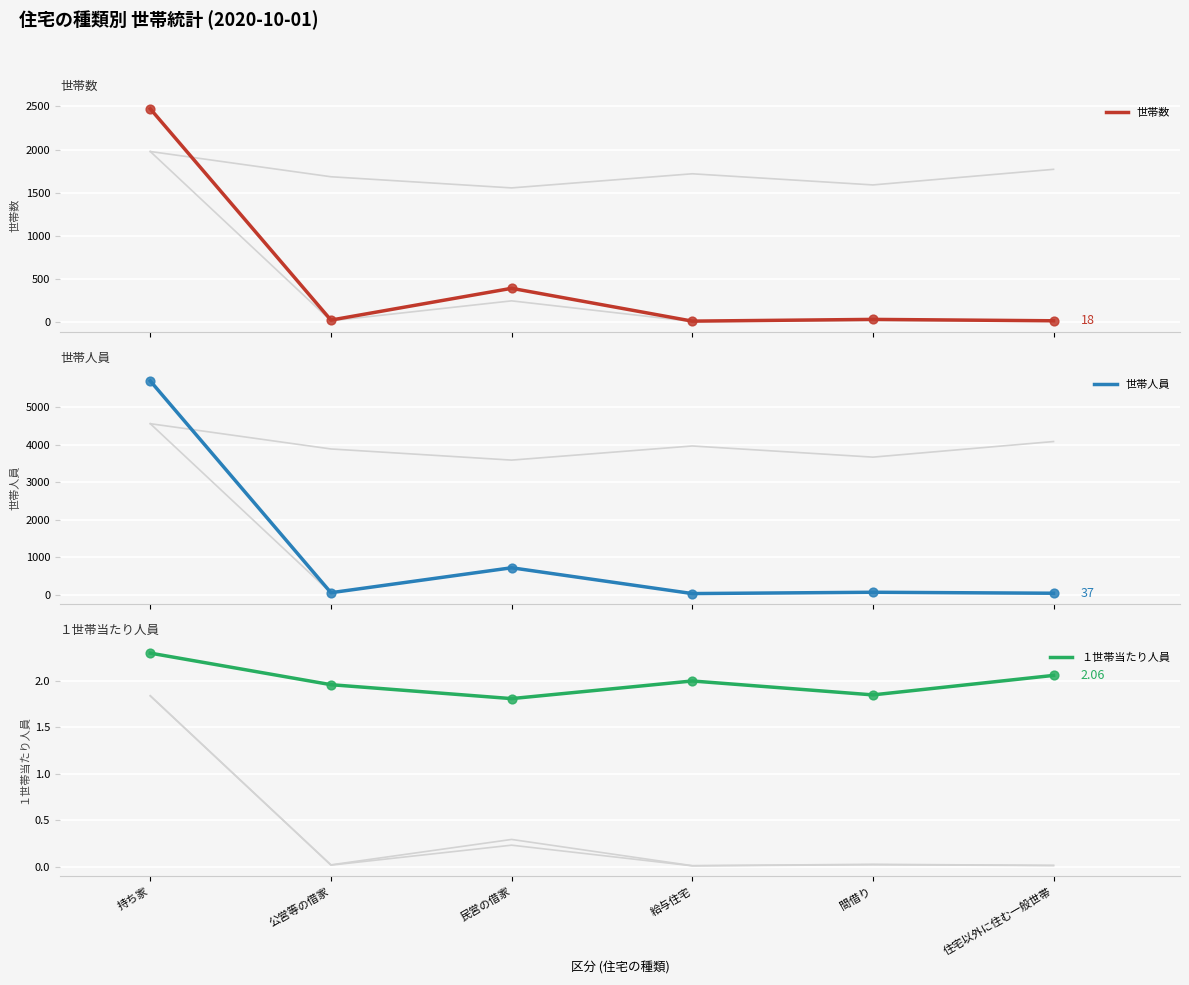

What is the total value across all series at 給与住宅?

44.0